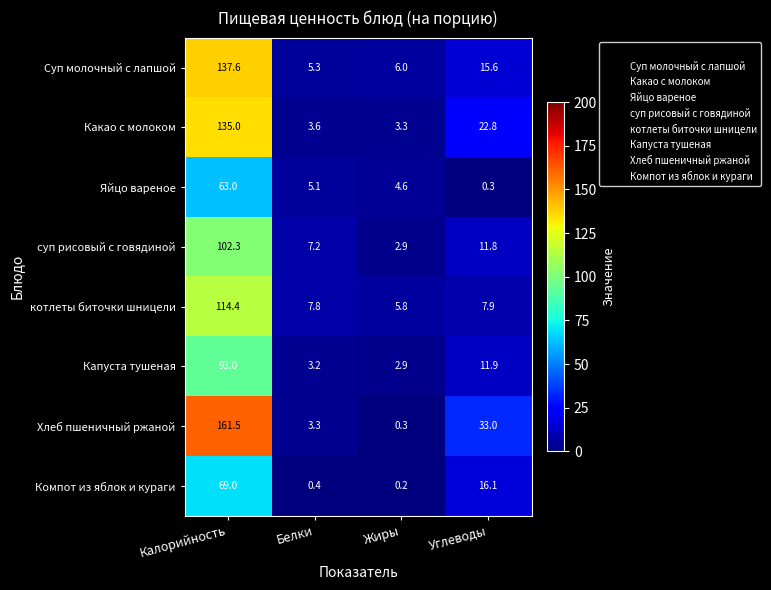

How many data points does each series have?

4